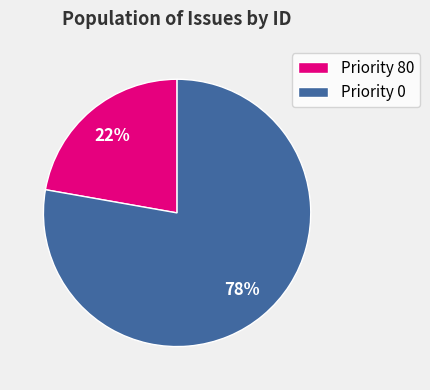

The Priority 0 slice represents 78% of the pie. True or false?

True